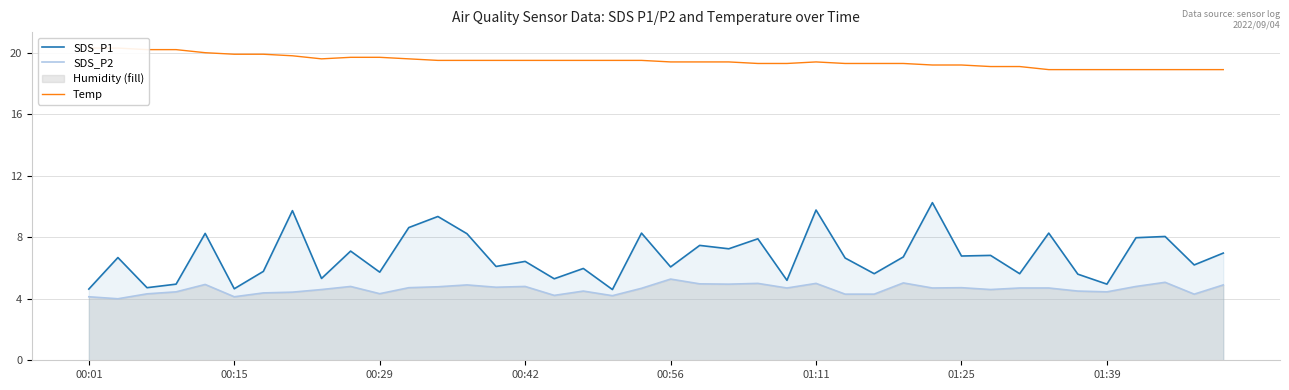

True or false: Temp has a value of 19.6 at 11.

True